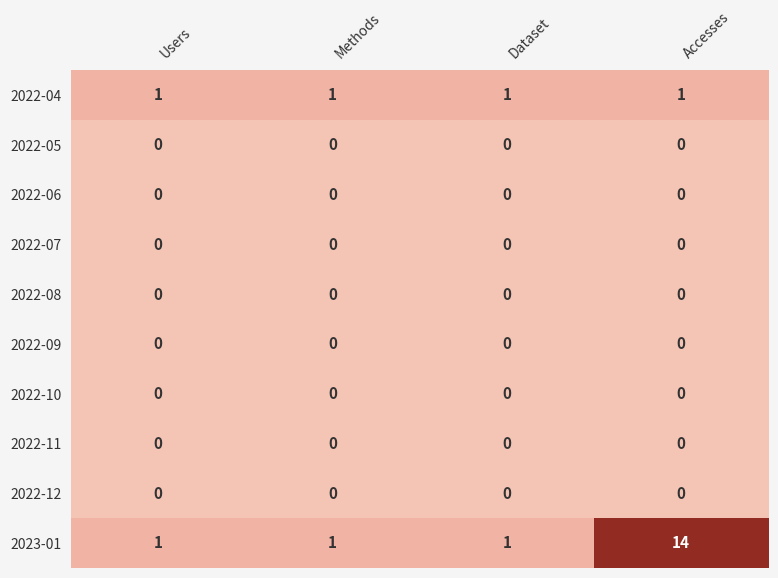

What is the total value across all series at Accesses?

15